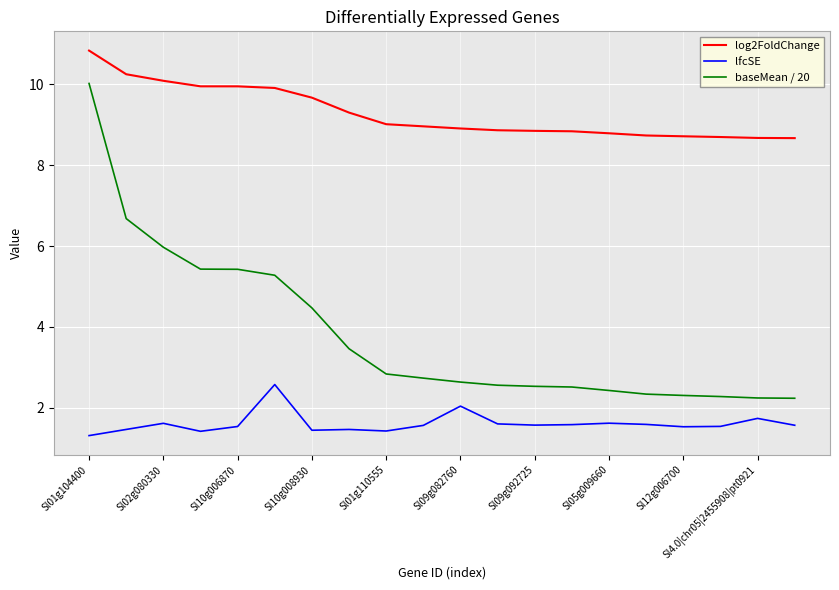

What is the difference between the second highest and second lowest values in the baseMean / 20 series?

4.4